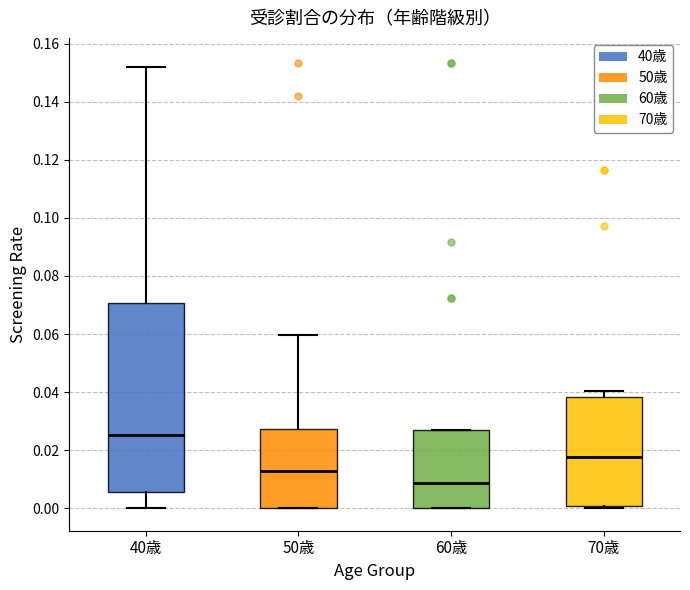

Reading left to right, read every box against the y-axis: the position of its median line, the range the box covers, and the ends of its whiskers. The values are not printed on the chart, so give them approximately, as read against the axis.

40歳: median 0.026, box 0.006 to 0.070, whiskers 0.000 to 0.152
50歳: median 0.014, box 0.000 to 0.028, whiskers 0.000 to 0.060
60歳: median 0.008, box 0.000 to 0.028, whiskers 0.000 to 0.028
70歳: median 0.018, box 0.000 to 0.038, whiskers 0.000 (just below the box's lower edge) to 0.040